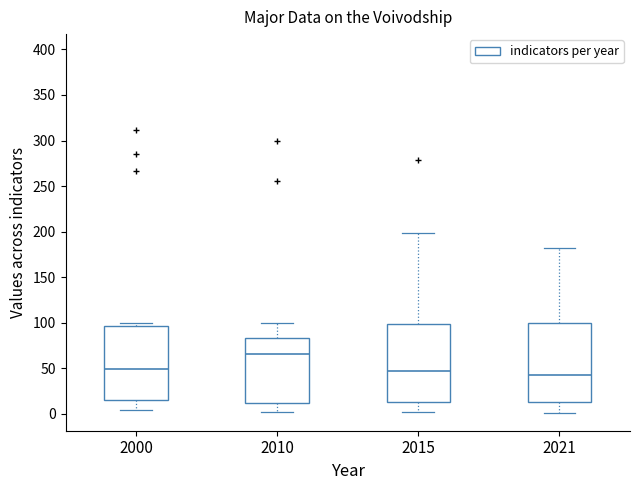

Reading left to right, transcribe this box plot: for each box, give where its median line is, the range the box spans, and where its two whiskers end, as read against the y-axis. The values are not printed on the chart, so give them approximately, as read against the axis.

2000: median 50, box 15 to 95, whiskers 5 to 100
2010: median 65, box 10 to 85, whiskers 0 to 100
2015: median 45, box 15 to 100, whiskers 0 to 200
2021: median 45, box 15 to 100, whiskers 0 to 180